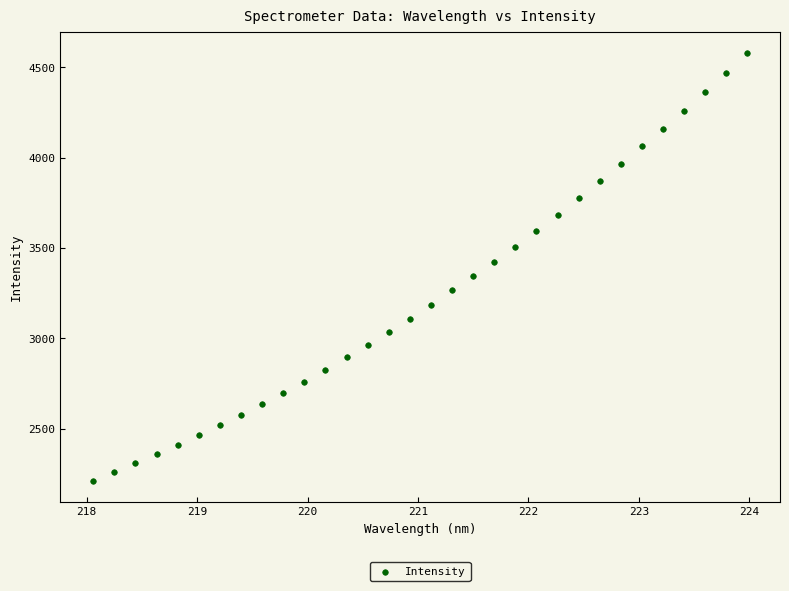

What is the range of Y values (max minus min)?

2364.1